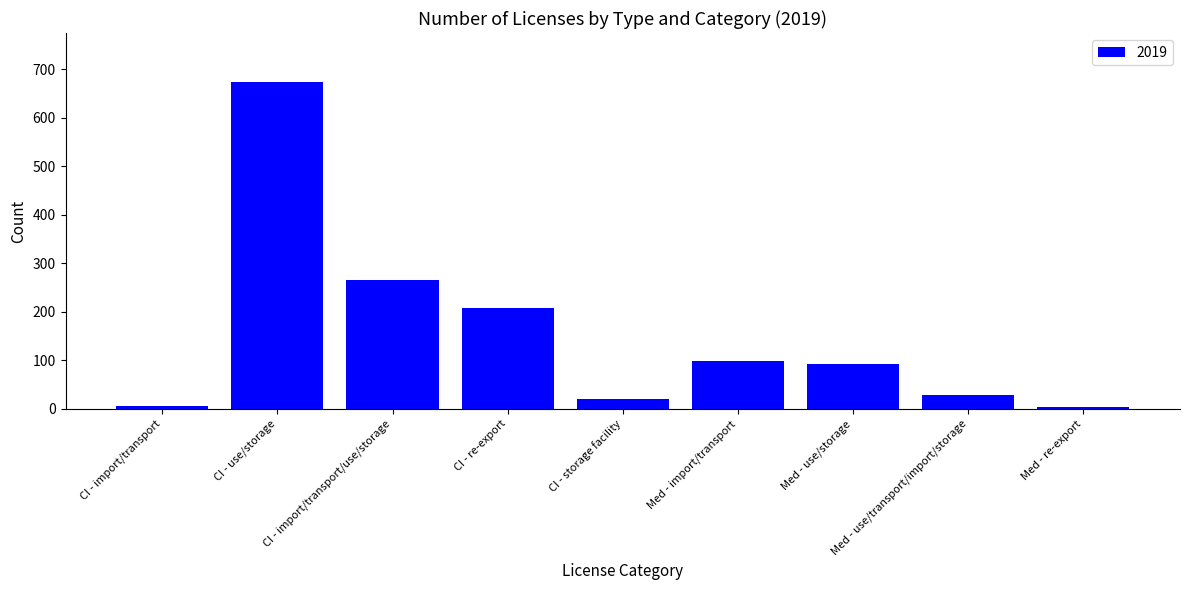

At which label does the data first exceed 93?

CI - use/storage